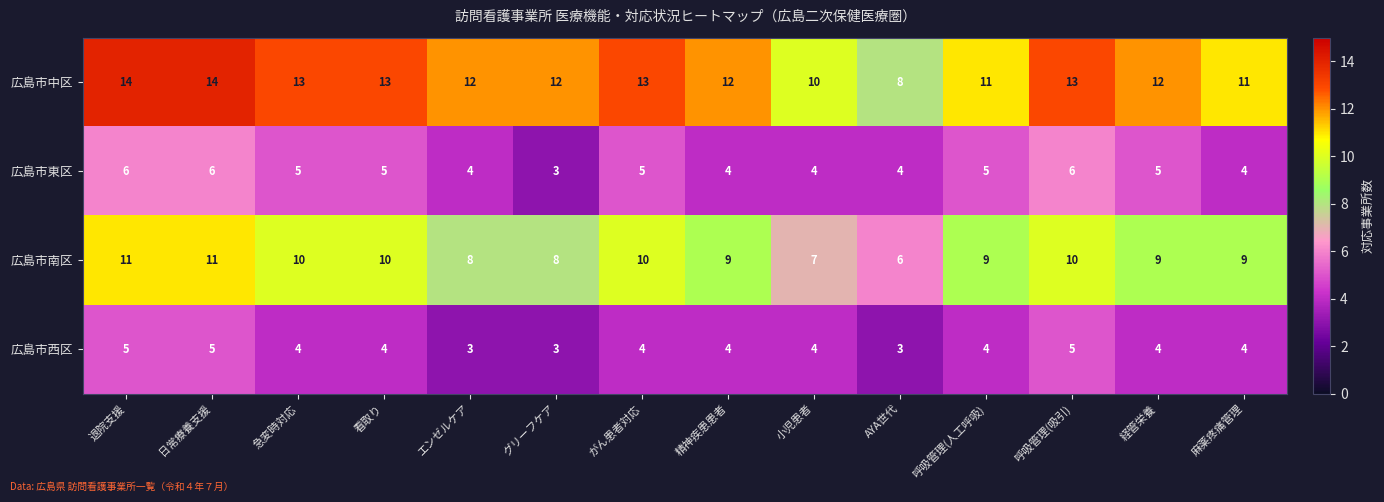

At which label does 広島市東区 first exceed 5?

退院支援